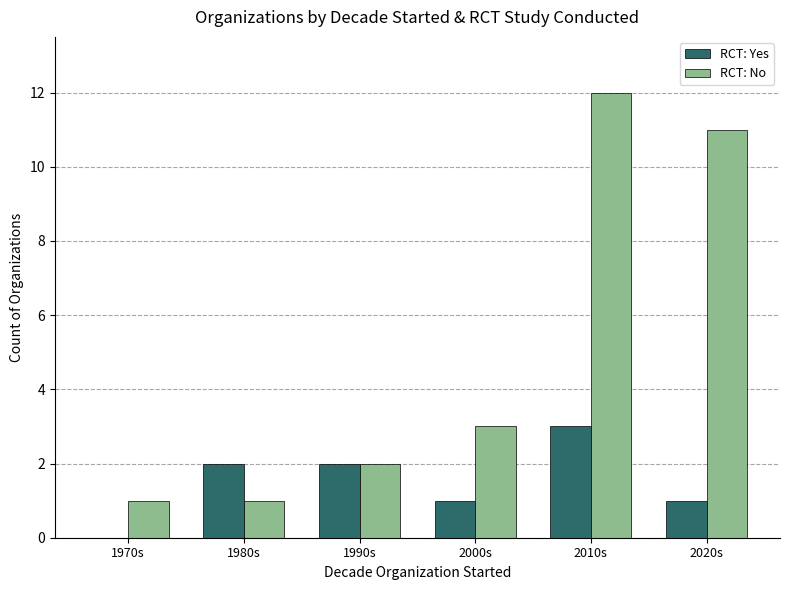

What is the approximate value of RCT: No at 2020s?

11